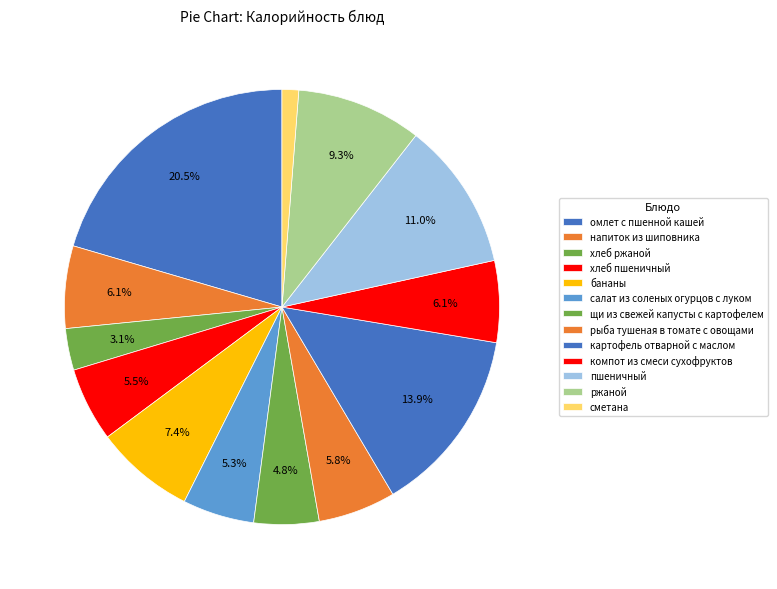

Rank the categories by value from lowest to highest.

сметана, хлеб ржаной, щи из свежей капусты с картофелем, салат из соленых огурцов с луком, хлеб пшеничный, рыба тушеная в томате с овощами, компот из смеси сухофруктов, напиток из шиповника, бананы, ржаной, пшеничный, картофель отварной с маслом, омлет с пшенной кашей